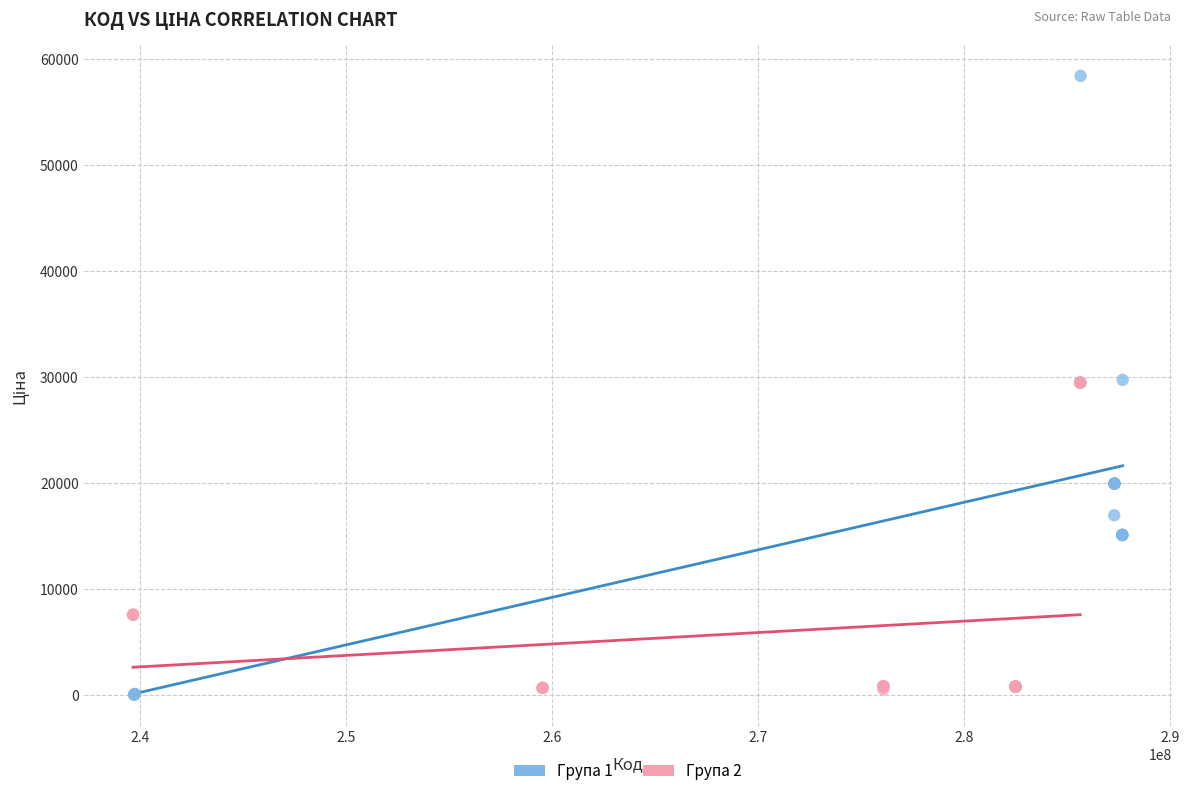

Which series has the largest Y range (max minus min)?

Група 1